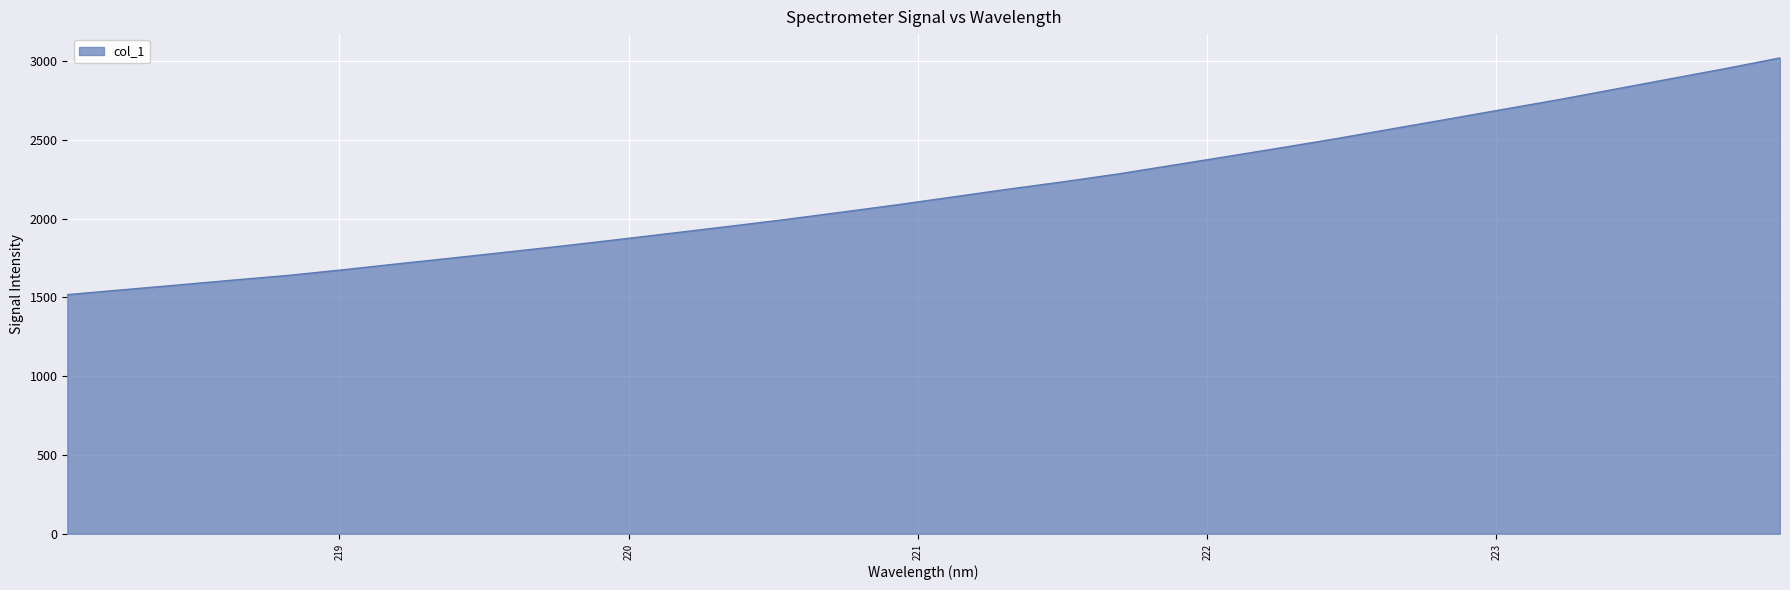

What is the smallest value displayed?

1517.9